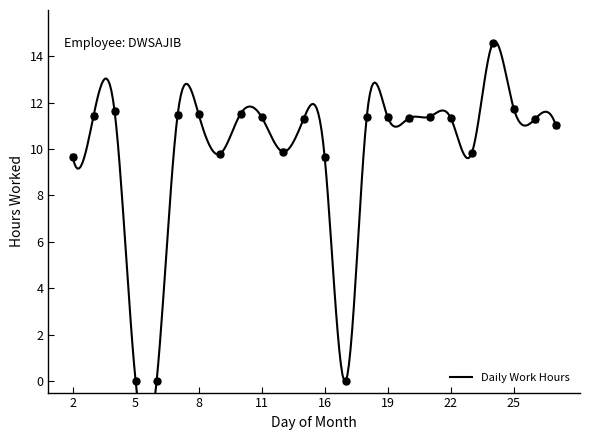

True or false: the data shows 11.4 at 11.

True